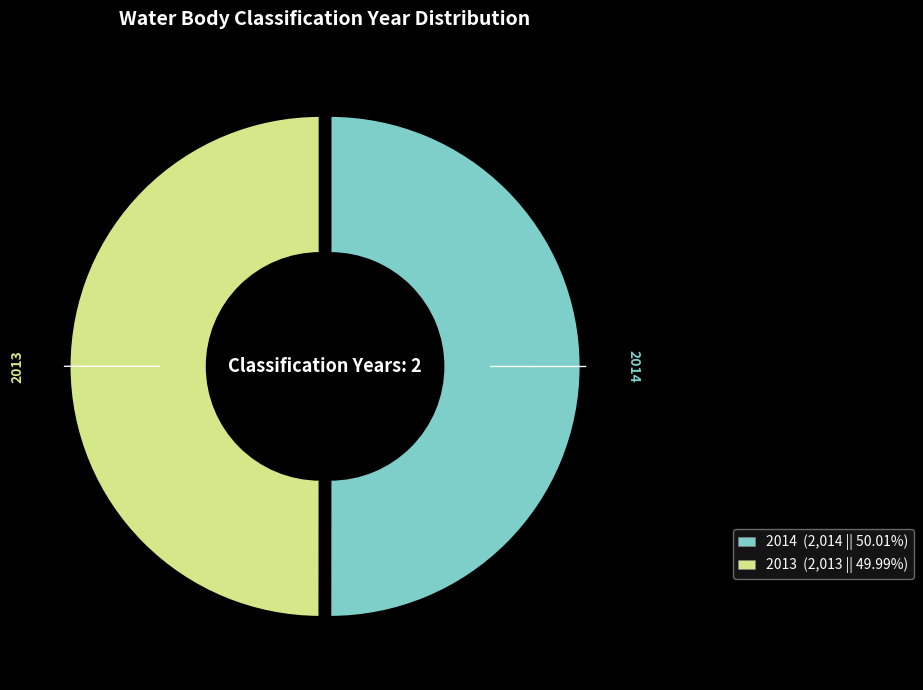

Is the sum of 2013 (2,013 || 49.99%) and 2014 (2,014 || 50.01%) greater than half?

Yes